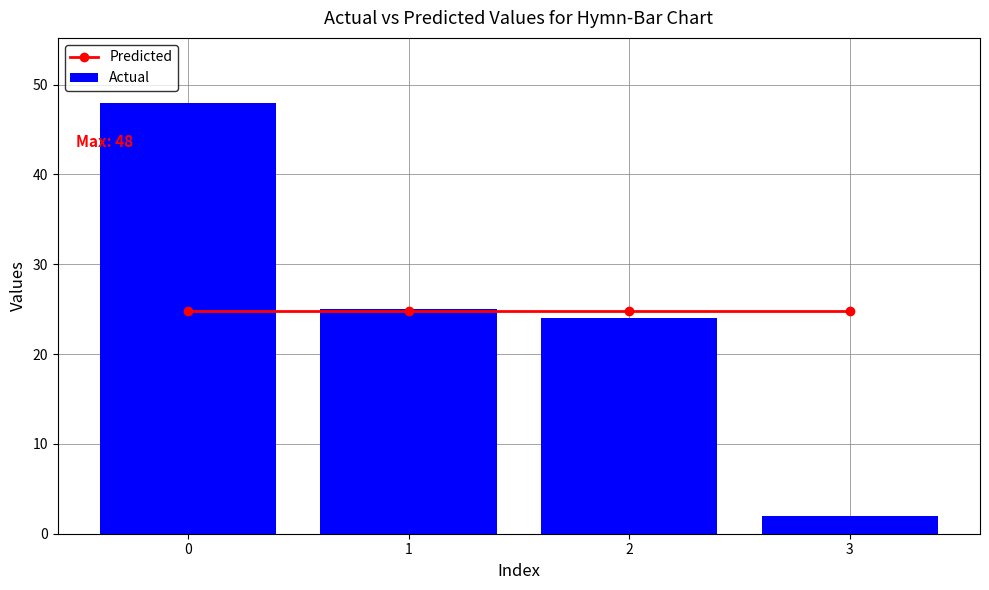

The value of Predicted at 1 is 36.8. True or false?

False